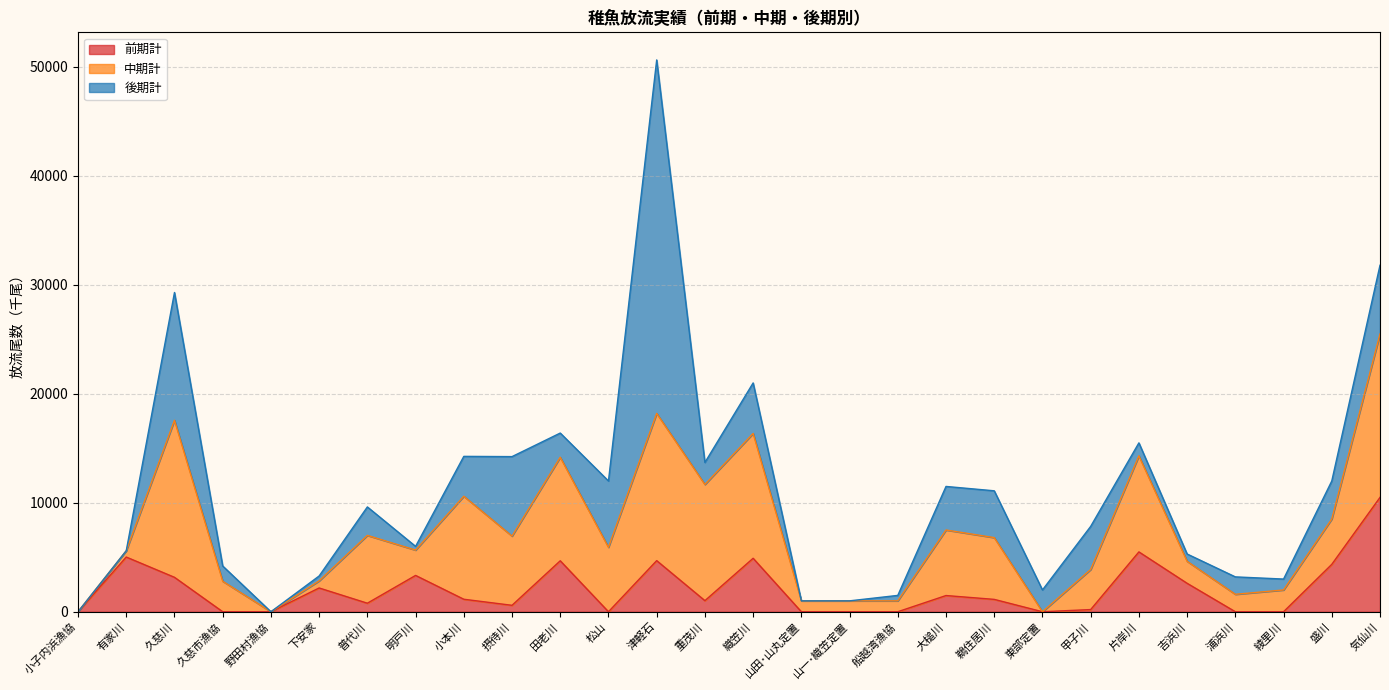

Where do 前期計 and 中期計 first cross each other?

有家川 and 久慈川